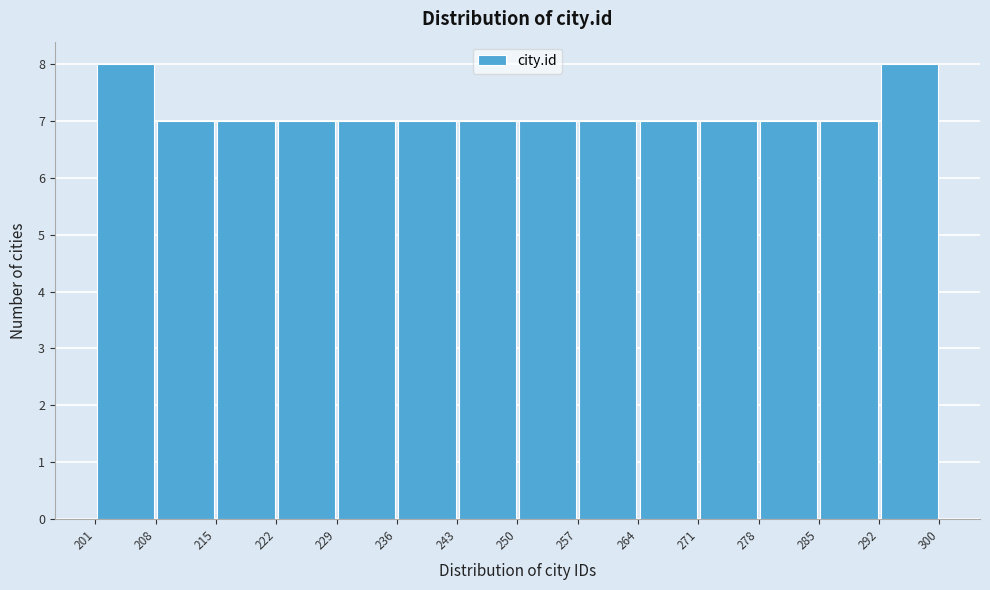

Reading left to right, transcribe this chart: for each bar, give the range it covers on the x-axis and its height. The values are not printed on the chart, so give them approximately, as read against the axis.

201 to 208: 8
208 to 215: 7
215 to 222: 7
222 to 229: 7
229 to 236: 7
236 to 243: 7
243 to 250: 7
250 to 257: 7
257 to 264: 7
264 to 271: 7
271 to 278: 7
278 to 285: 7
285 to 292: 7
292 to 300: 8